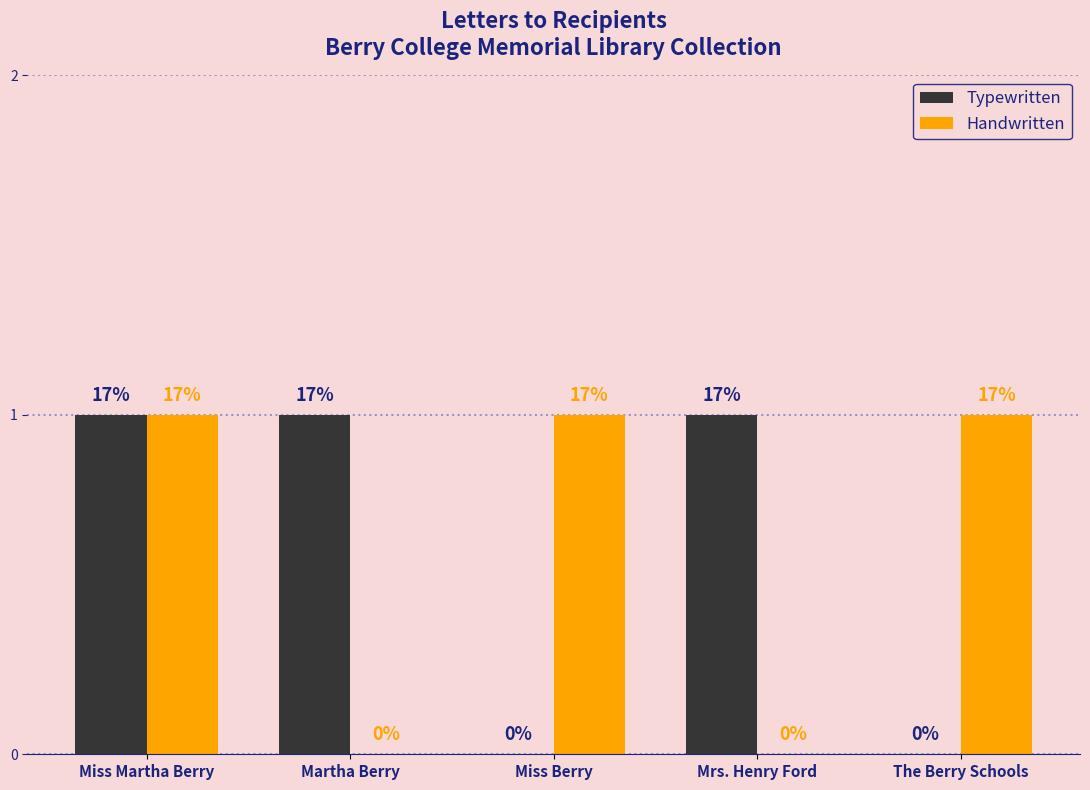

Reading left to right, list all the values displayed in this chart.

Typewritten: Miss Martha Berry=1	Martha Berry=1	Miss Berry=0	Mrs. Henry Ford=1	The Berry Schools=0
Handwritten: Miss Martha Berry=1	Martha Berry=0	Miss Berry=1	Mrs. Henry Ford=0	The Berry Schools=1